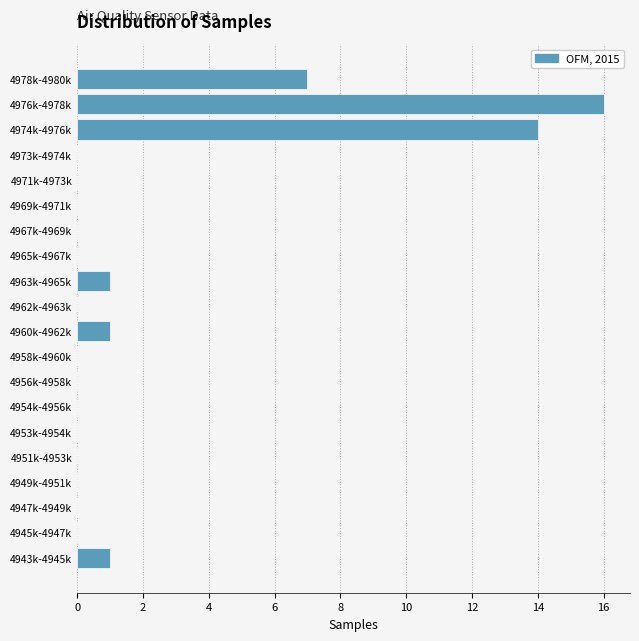

Reading bottom to top, transcribe all the data shown in this chart.

4943k-4945k=1	4945k-4947k=0	4947k-4949k=0	4949k-4951k=0	4951k-4953k=0	4953k-4954k=0	4954k-4956k=0	4956k-4958k=0	4958k-4960k=0	4960k-4962k=1	4962k-4963k=0	4963k-4965k=1	4965k-4967k=0	4967k-4969k=0	4969k-4971k=0	4971k-4973k=0	4973k-4974k=0	4974k-4976k=14	4976k-4978k=16	4978k-4980k=7